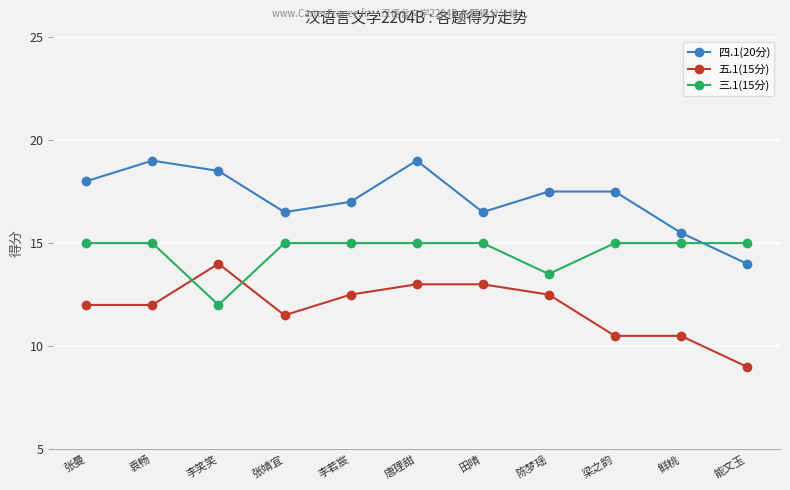

What is the label of the 6th point from the right?

唐理甜